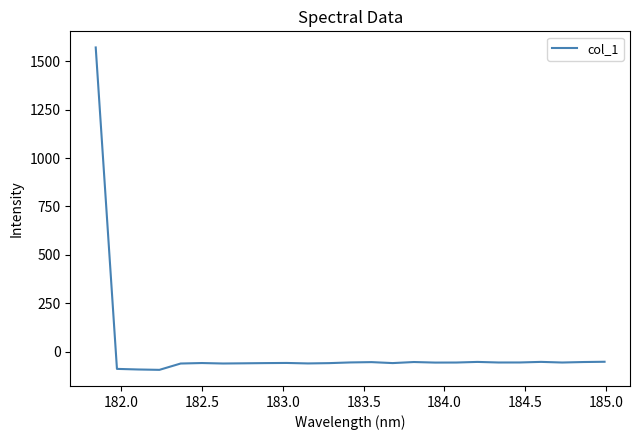

What is the maximum value shown in the chart?

1572.3